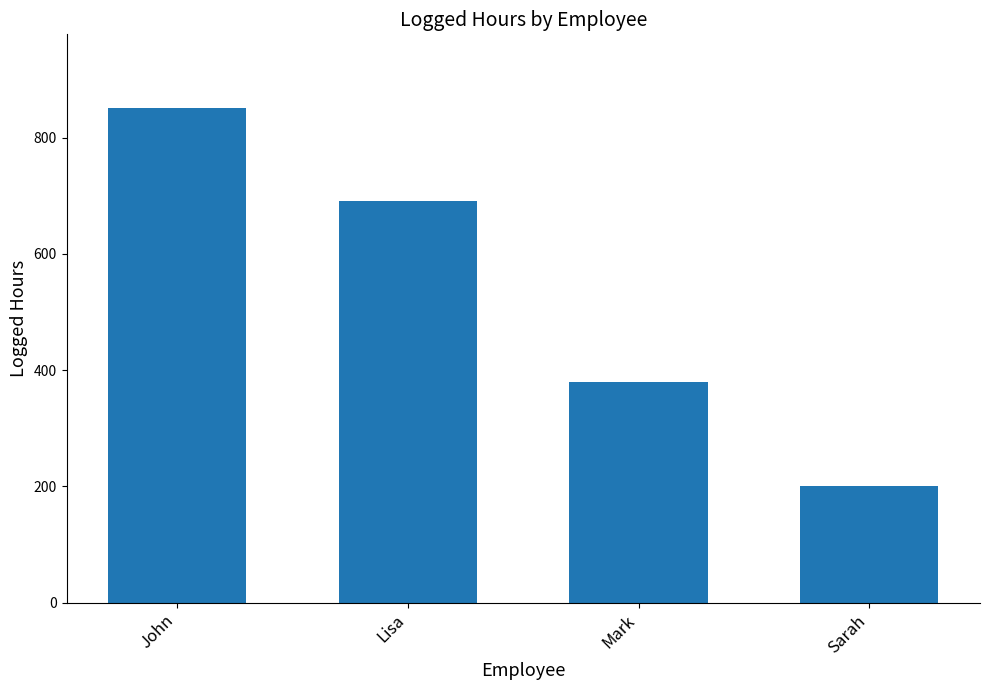

Are the bars horizontal?

No